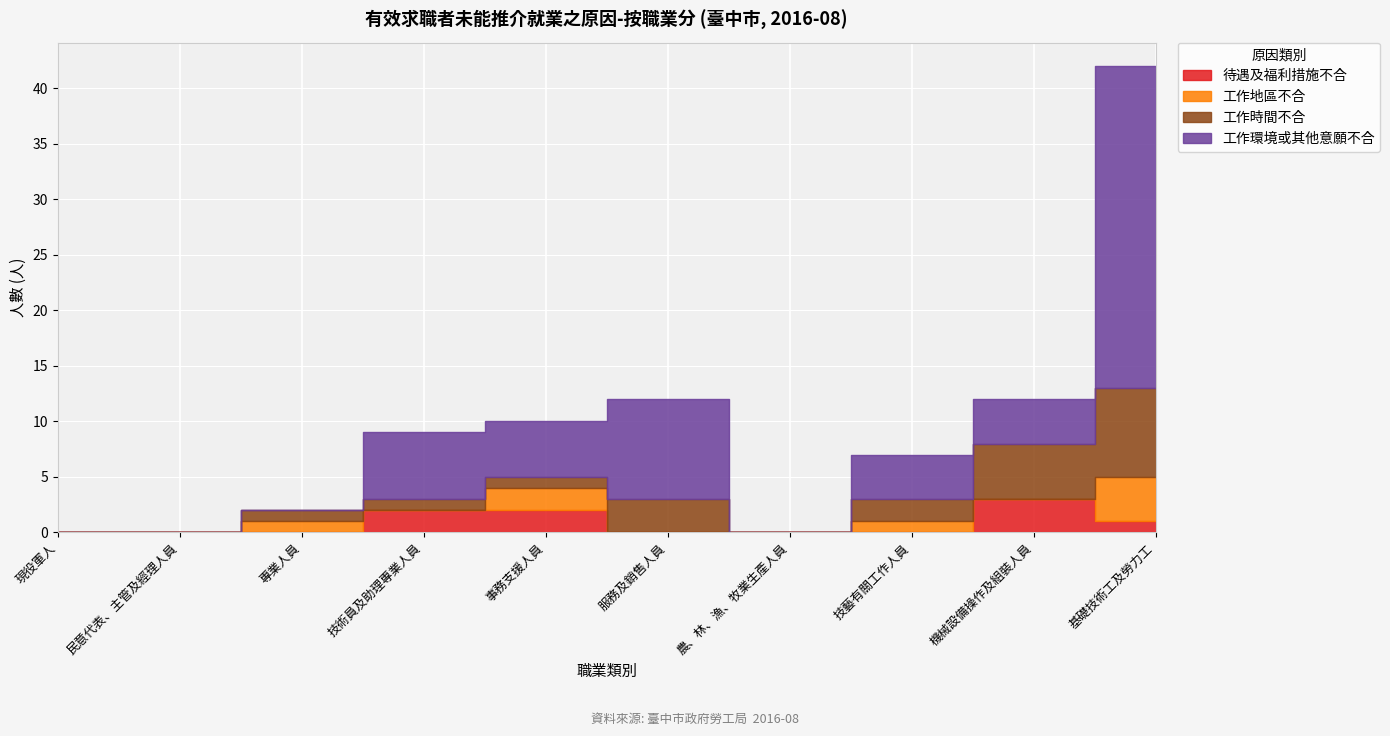

Between 技術員及助理專業人員 and 農、林、漁、牧業生產人員, which series saw the biggest shift?

工作環境或其他意願不合